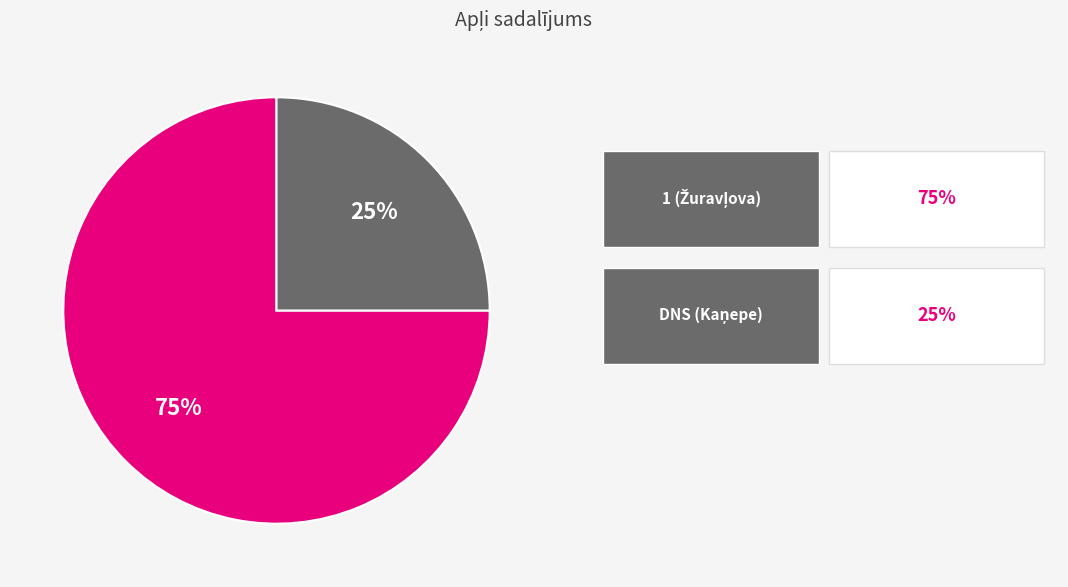

To the nearest percent, what is the difference between the largest and smallest slice percentages?

50%